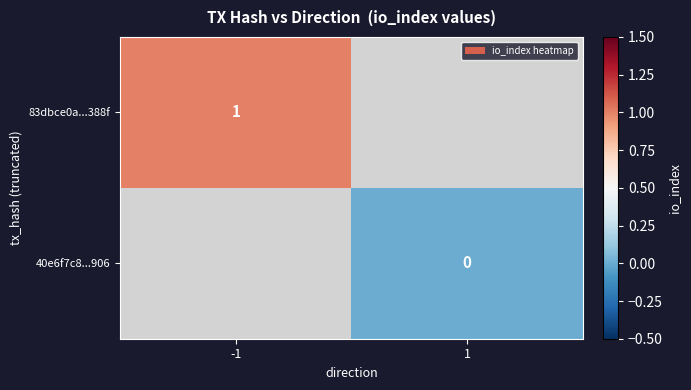

Is it true that 83dbce0a...388f equals 1 at -1?

True